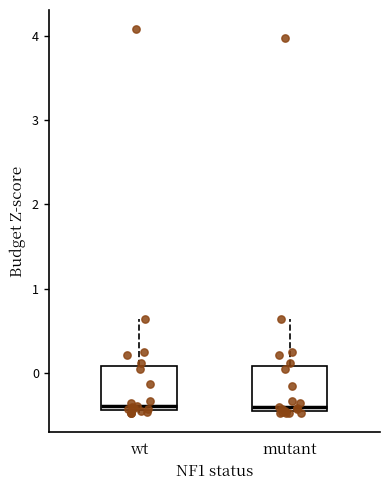

Reading left to right, transcribe this box plot: for each box, give where its median line is, the range the box spans, and where its two whiskers end, as read against the y-axis. The values are not printed on the chart, so give them approximately, as read against the axis.

wt: median -0.4 (just above the box's lower edge), box -0.4 to 0.1, whiskers -0.5 to 0.6
mutant: median -0.4, box -0.5 to 0.1, whiskers -0.5 to 0.6